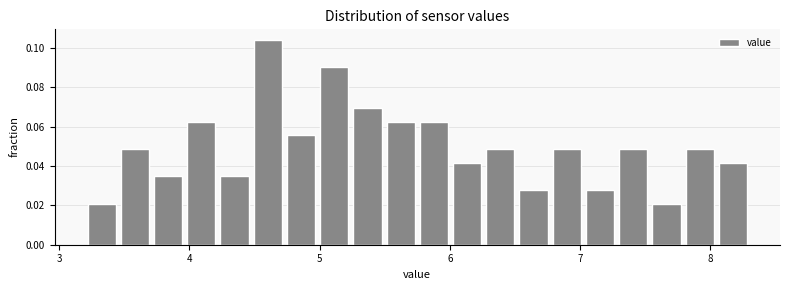

Read against the x-axis, roughly where is the centre of the tallest bar?

4.6